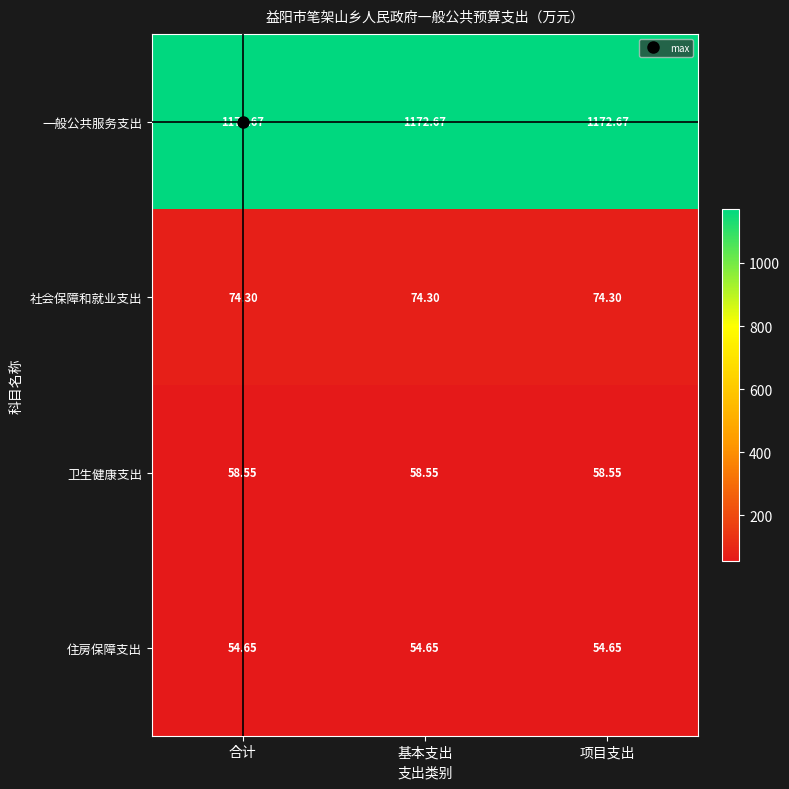

List the series in order of their peak value, lowest first.

住房保障支出, 卫生健康支出, 社会保障和就业支出, 一般公共服务支出